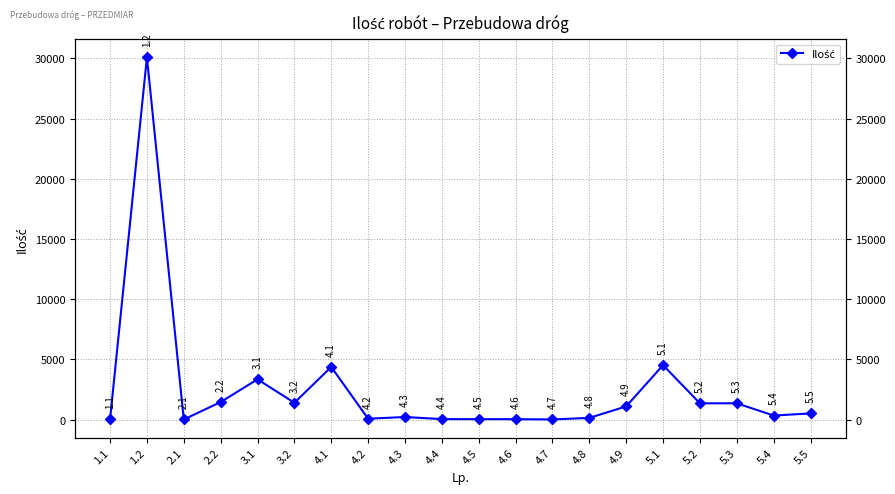

Which category has the highest value across all series?

1.2